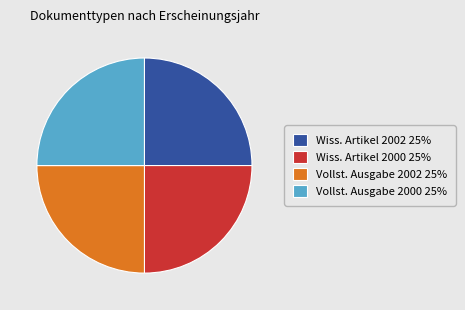

Is it true that Vollst. Ausgabe 2002 25% is 18% of the pie?

False